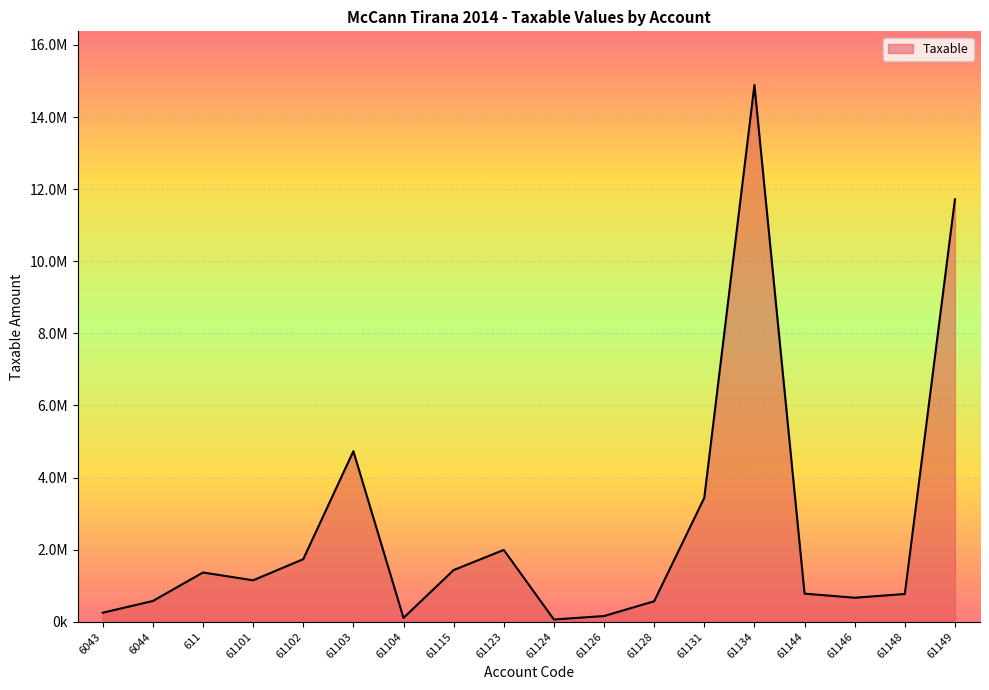

List the labels in order of value, smallest first.

61124, 61104, 61126, 6043, 61128, 6044, 61146, 61148, 61144, 61101, 611, 61115, 61102, 61123, 61131, 61103, 61149, 61134